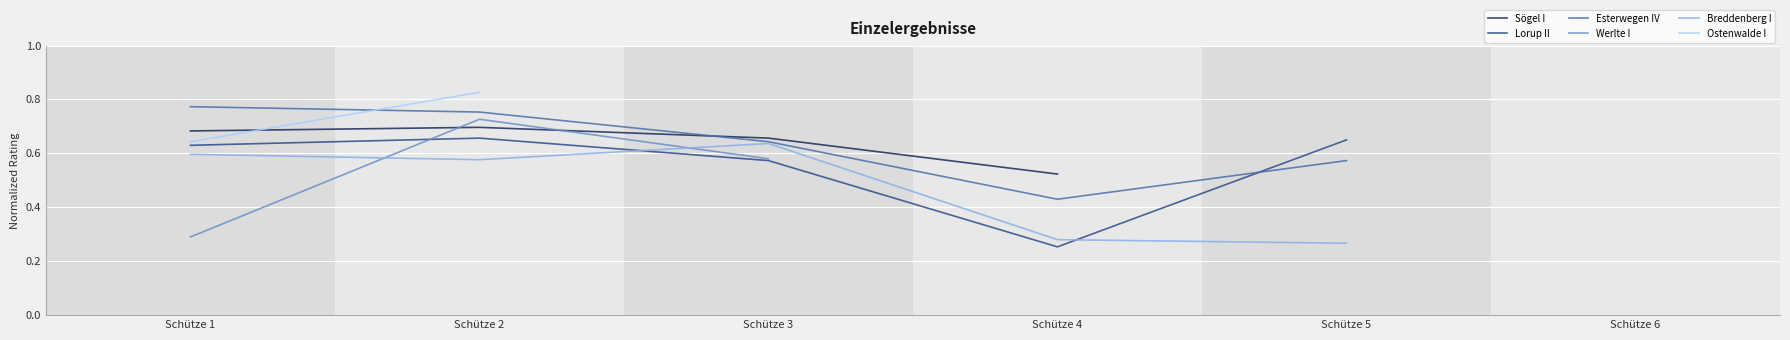

Which category has the highest value across all series?

Schütze 2